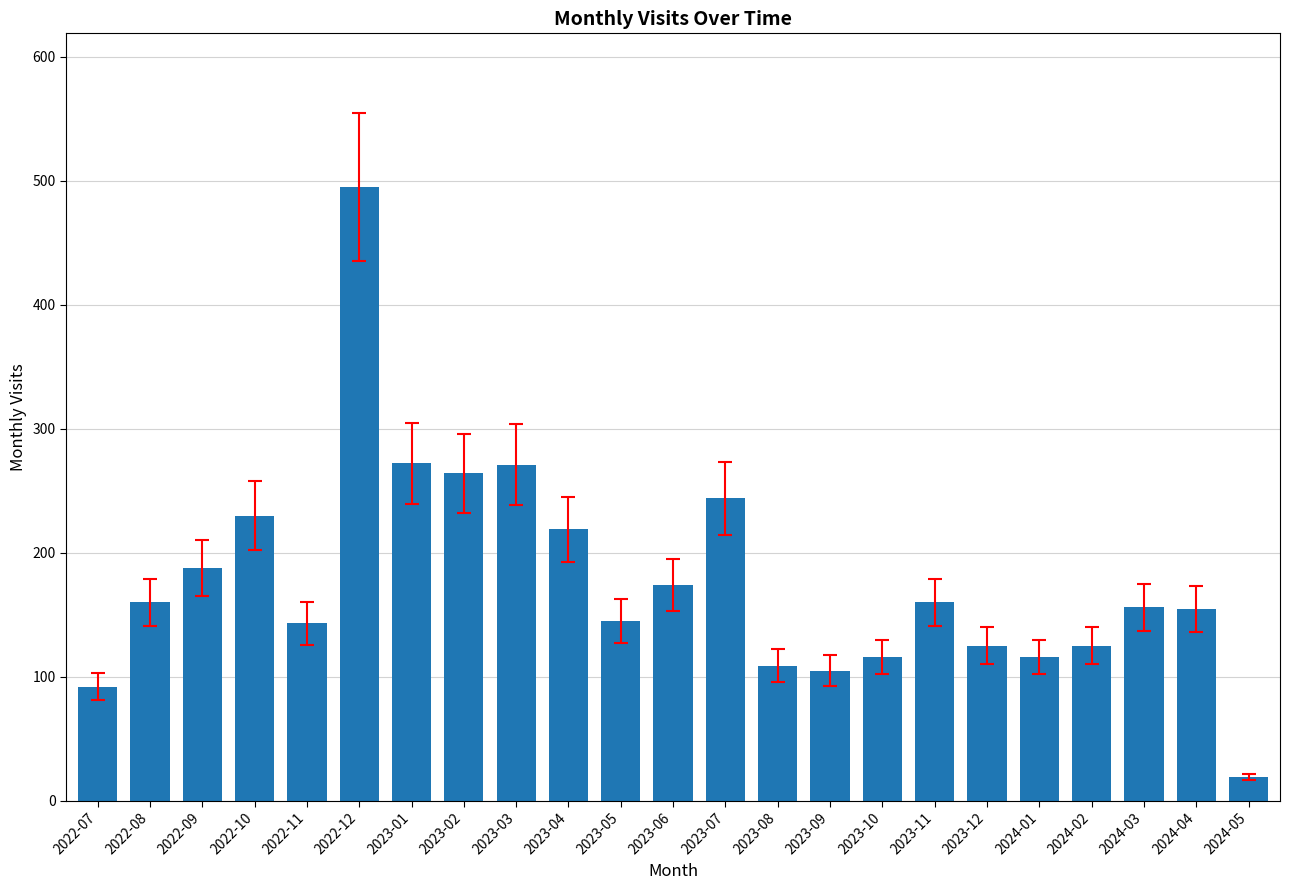

At which category does the chart reach its peak across all series?

2022-12